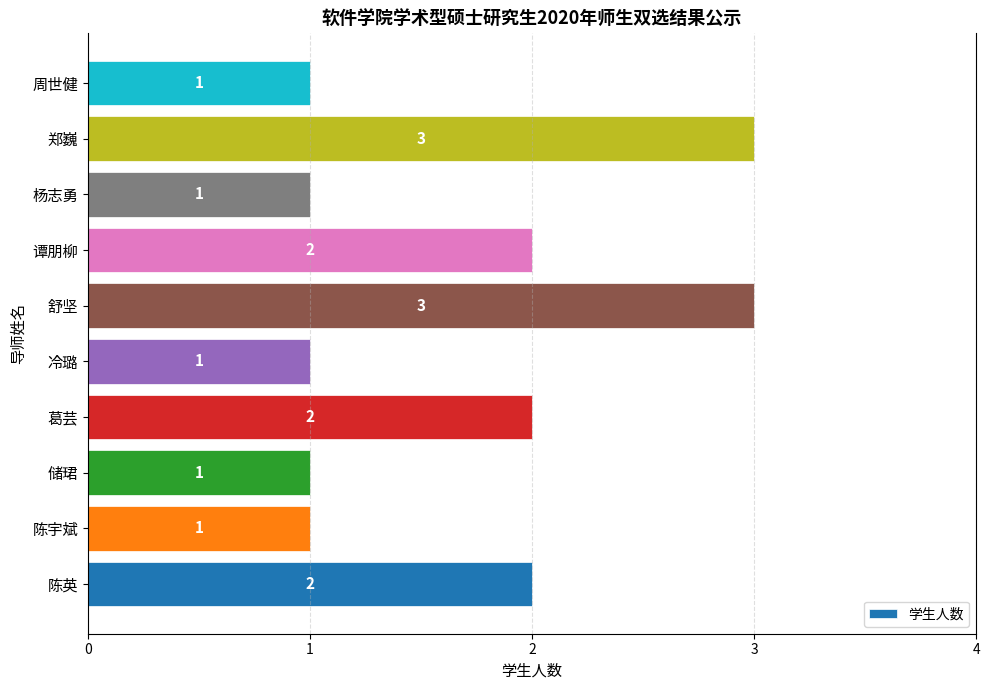

How many series are shown in this chart?

1